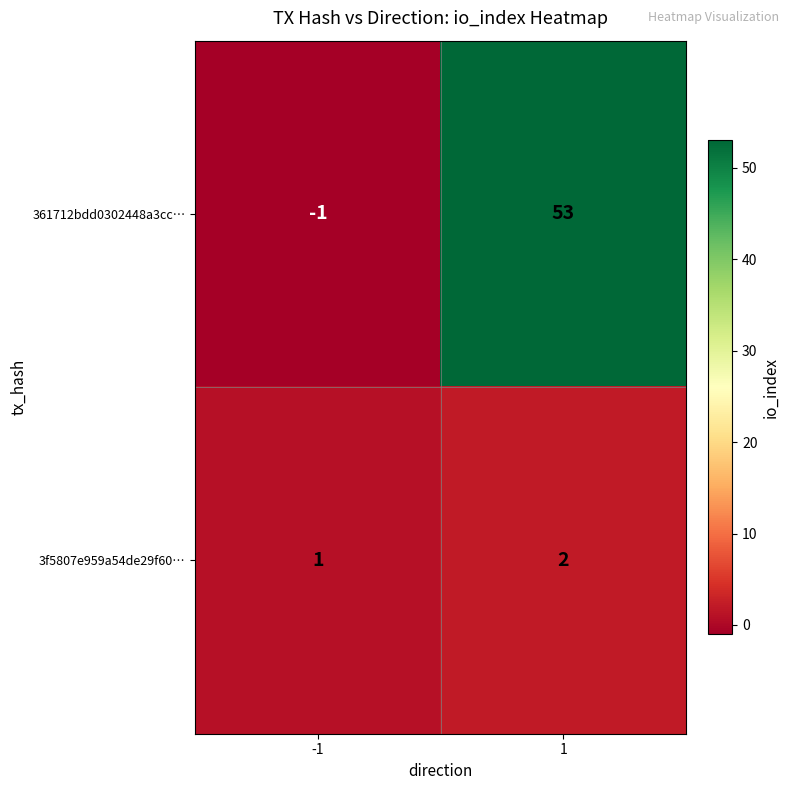

Rank the series at 1 from highest to lowest value.

361712bdd0302448a3cc…, 3f5807e959a54de29f60…